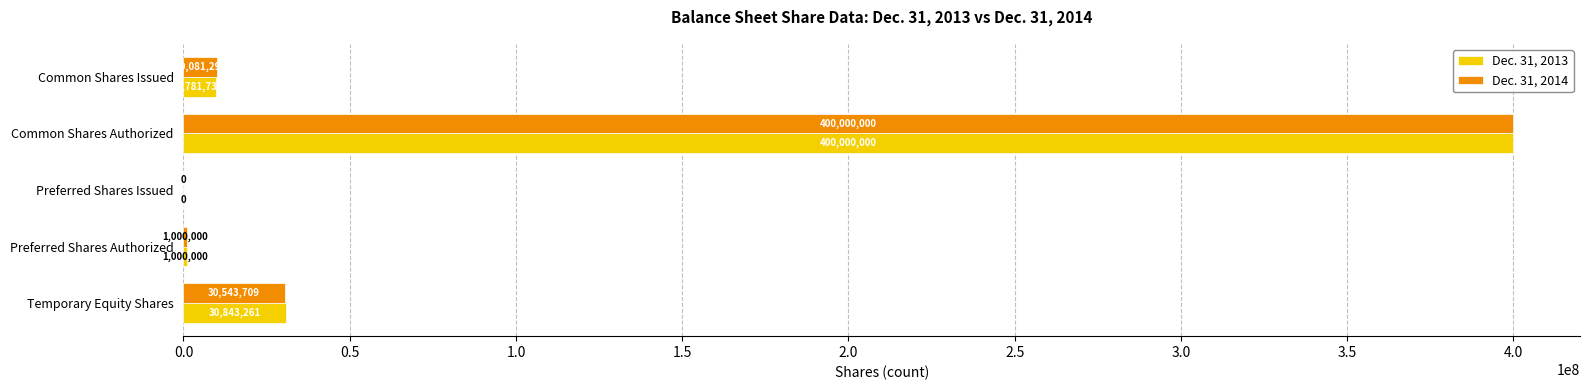

What is the highest value of the Dec. 31, 2014 series?

400000000